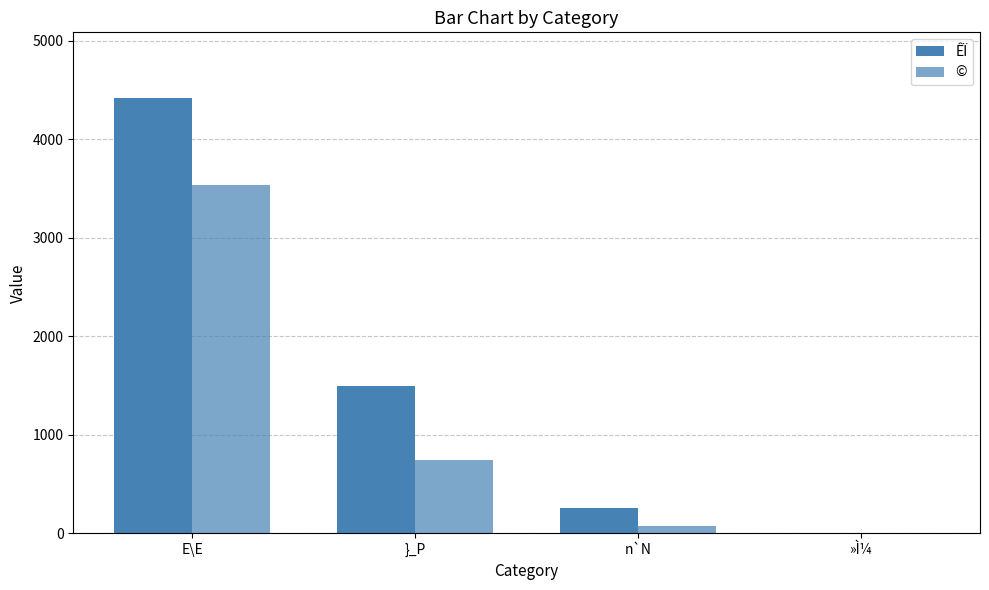

List the series in order of their overall mean, highest first.

ÊÏ, ©